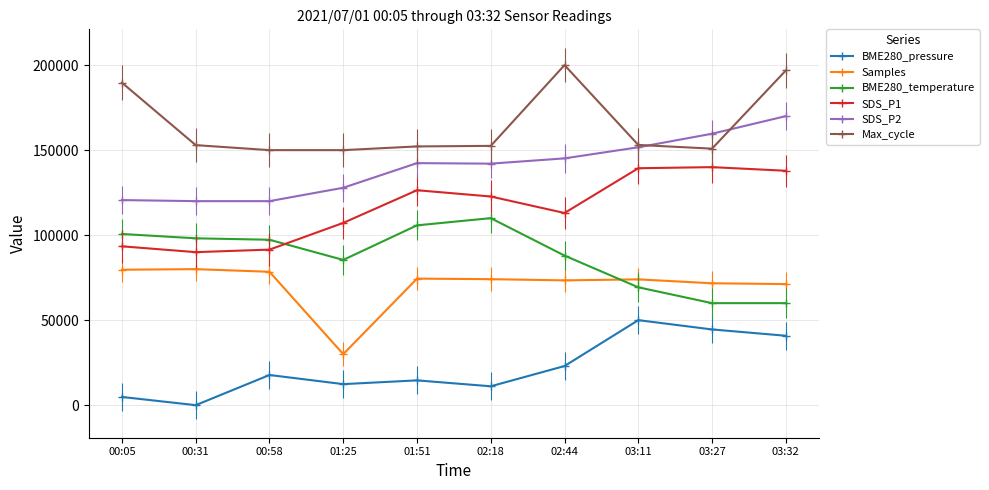

What is the average value of the BME280_pressure series?

21899.0